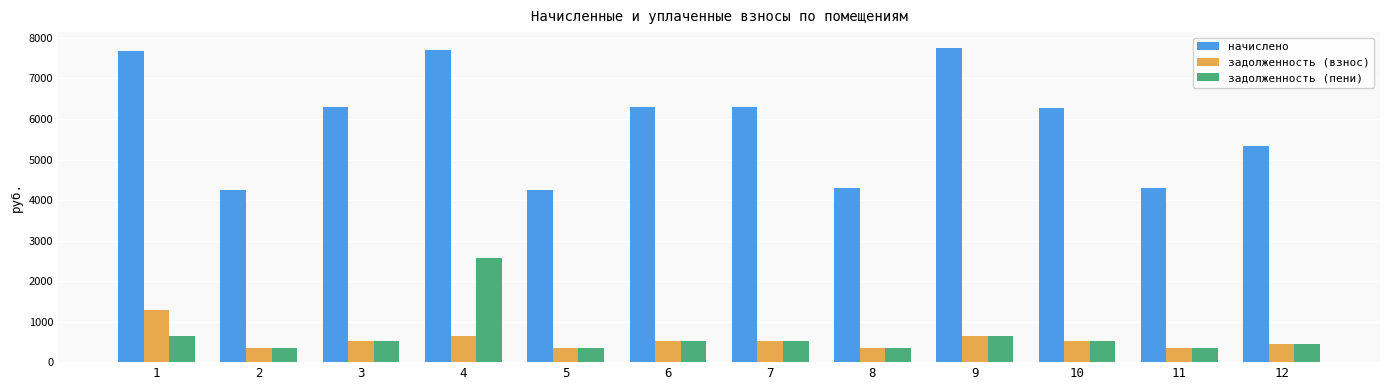

True or false: задолженность (пени) has a value of 524.3 at 6.

True